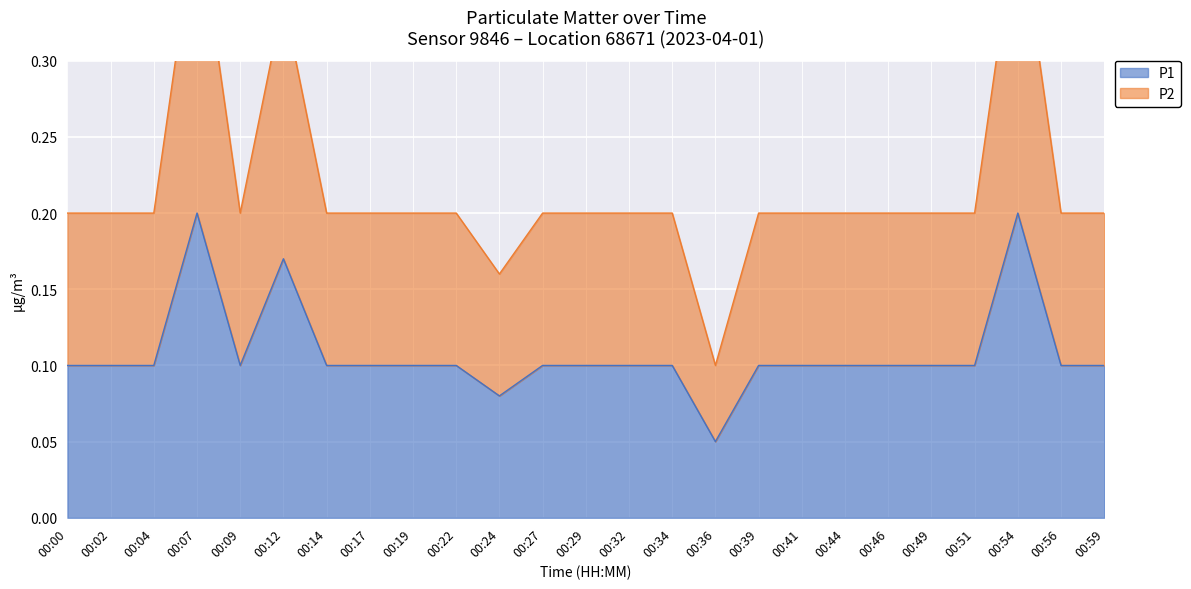

True or false: P2 and P1 intersect in this chart.

False